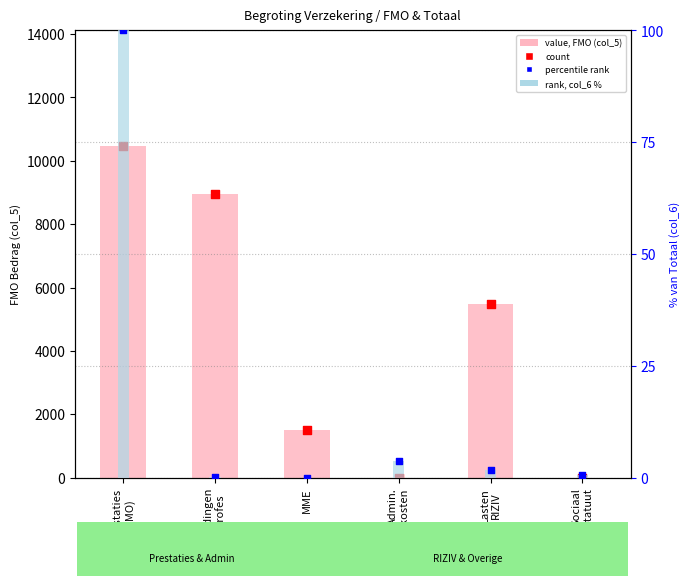

At which category is the sum across all series the highest?

Prestaties
(FMO)